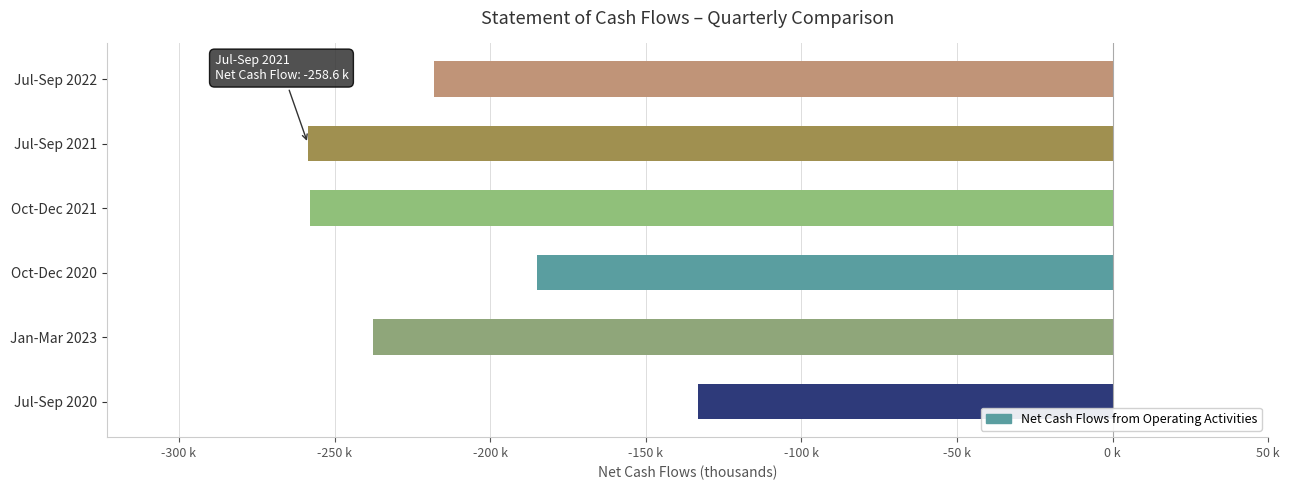

What is the average value?

-215.0